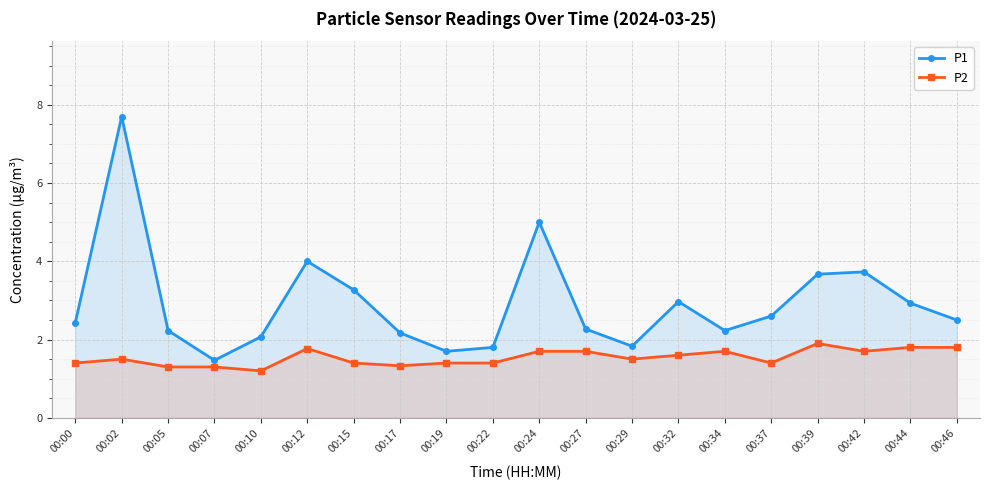

What is the average value of the P1 series?

2.9